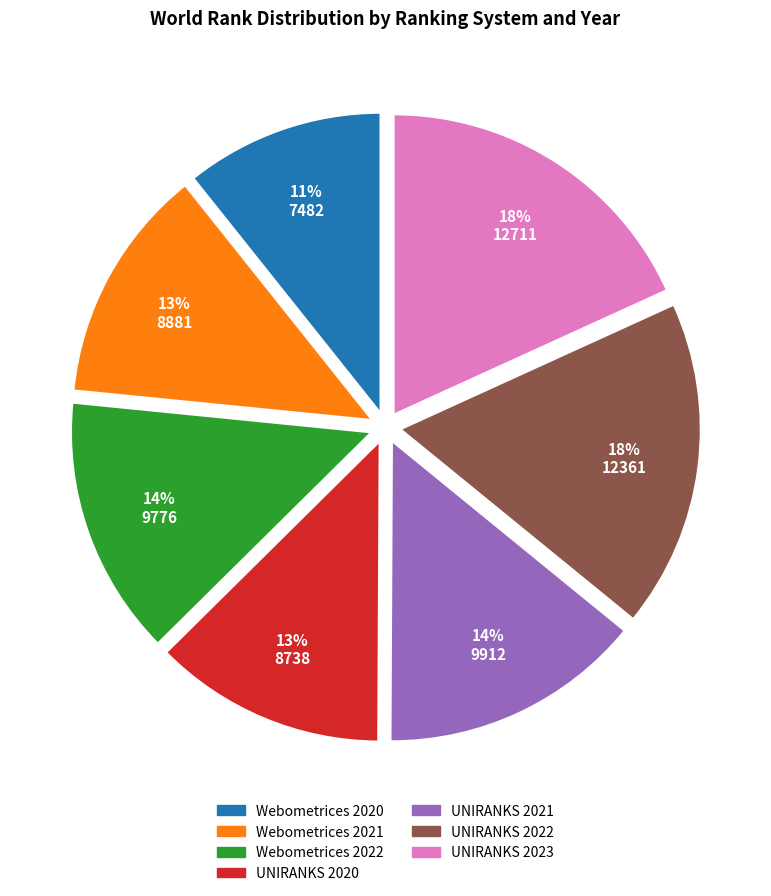

Is there a majority slice in this chart?

No